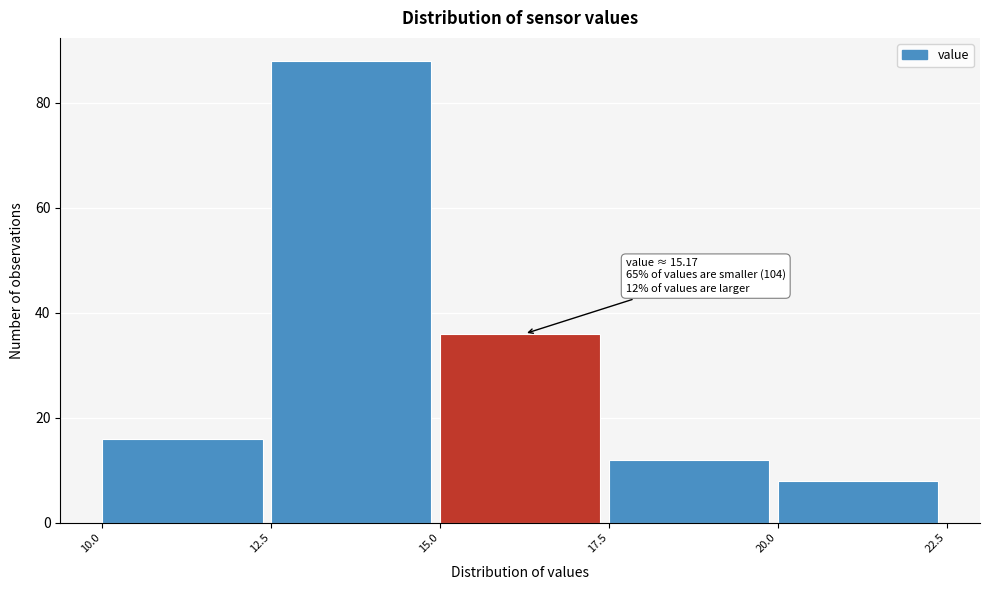

Over which range of the x-axis is the bar tallest?

12.5 to 15.0